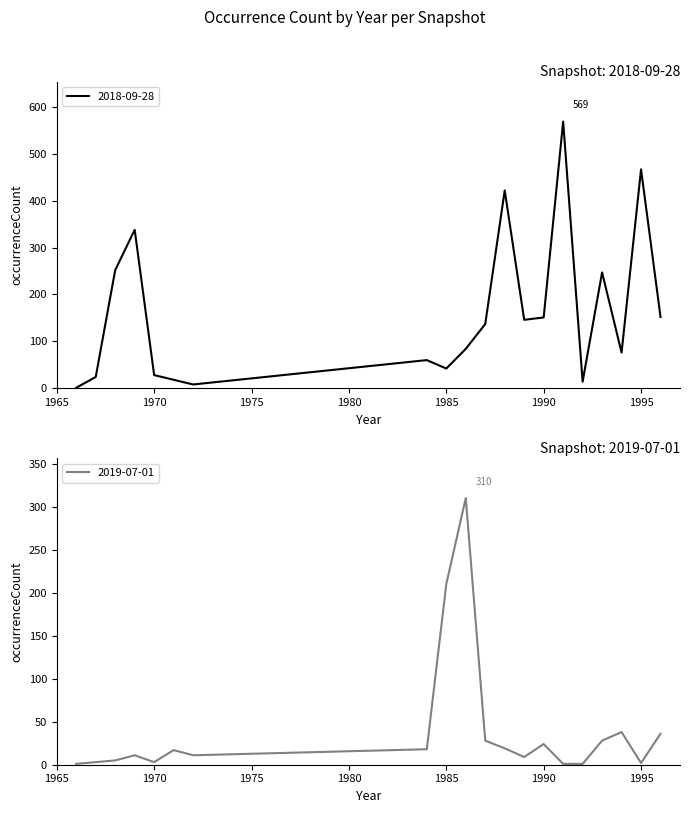

Where is the first local maximum for 2019-07-01?

1969